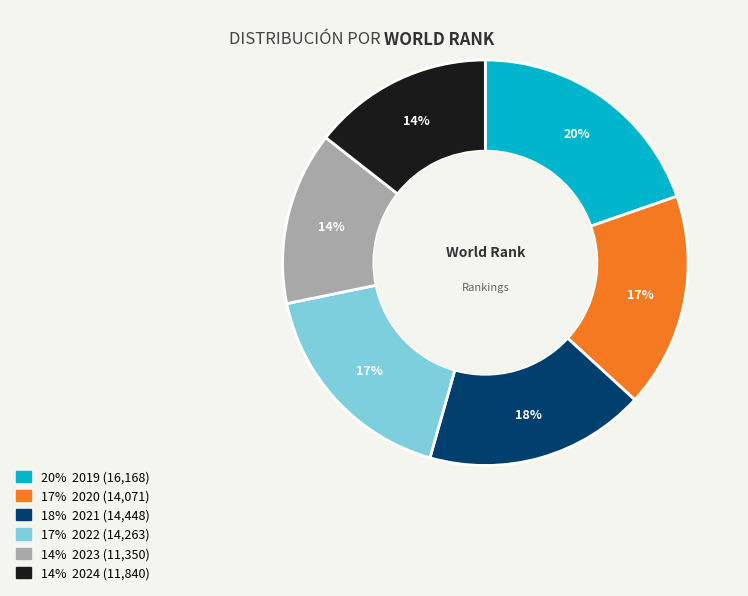

To the nearest percent, what is the average slice percentage?

17%